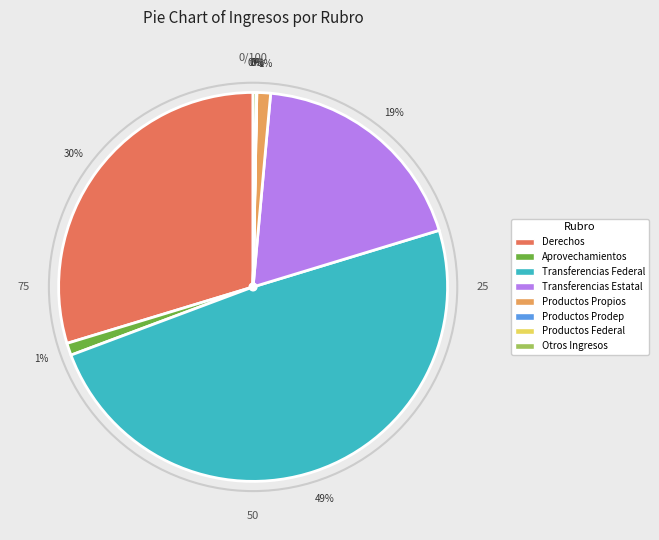

Is it true that Productos Propios is 1% of the pie?

True